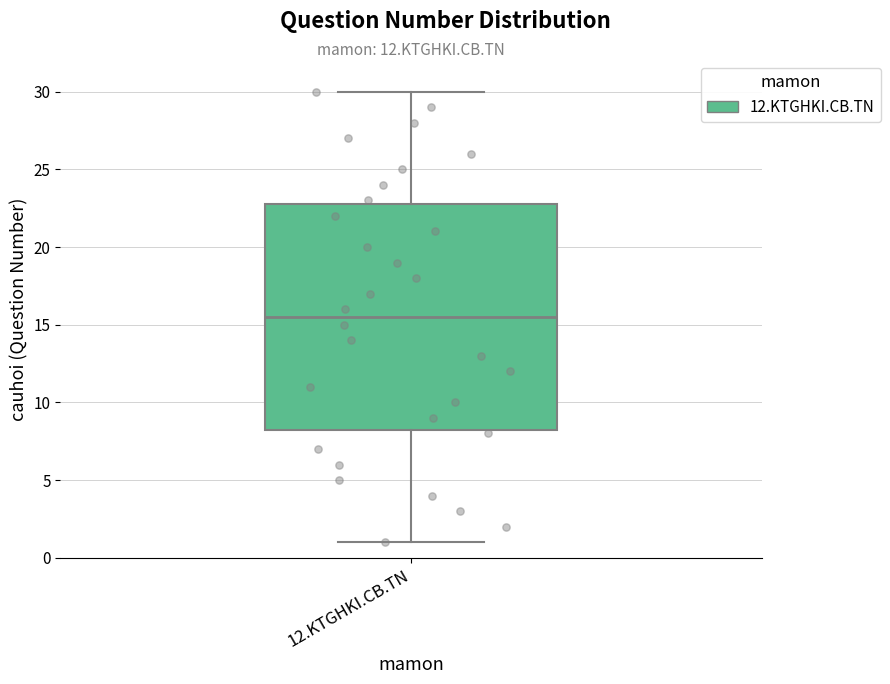

Transcribe this box plot: give where the median line is, the range the box spans, and where the two whiskers end, as read against the y-axis. The values are not printed on the chart, so give them approximately, as read against the axis.

median 15.5, box 8.5 to 23.0, whiskers 1.0 to 30.0